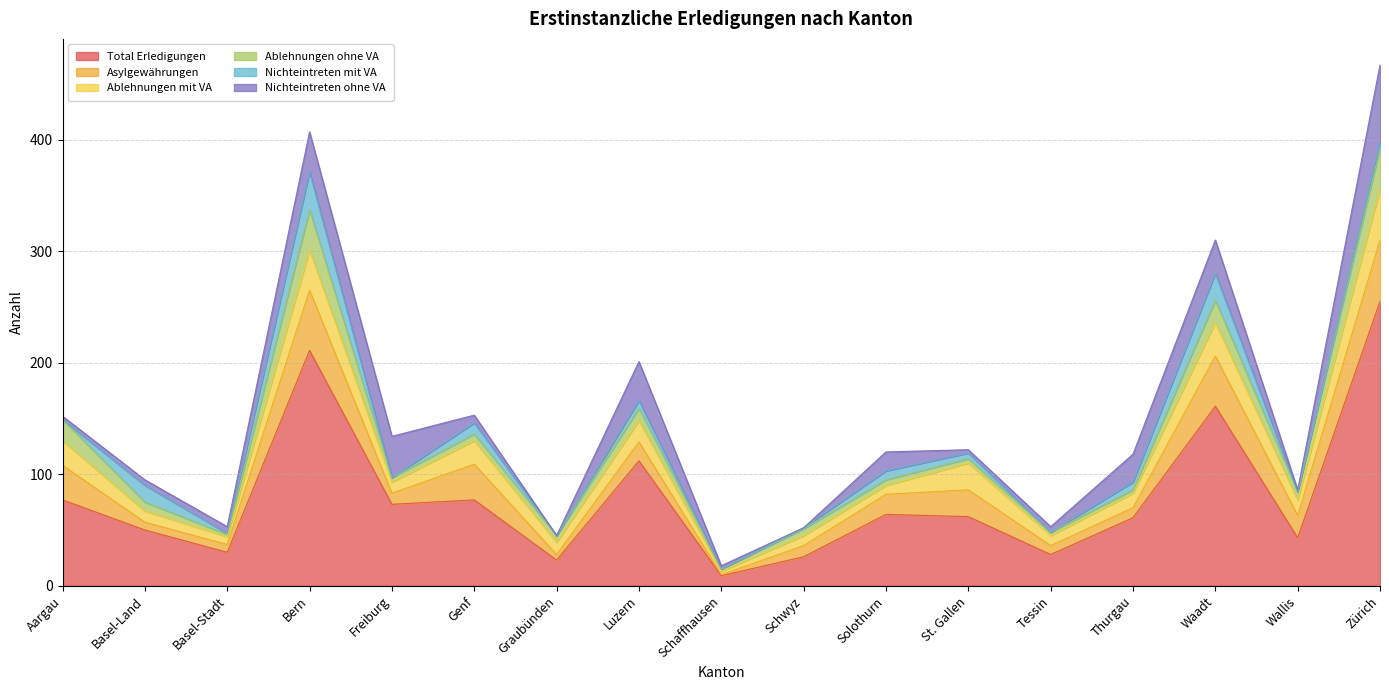

What value does the Ablehnungen mit VA series have at St. Gallen, to the nearest 5?

25